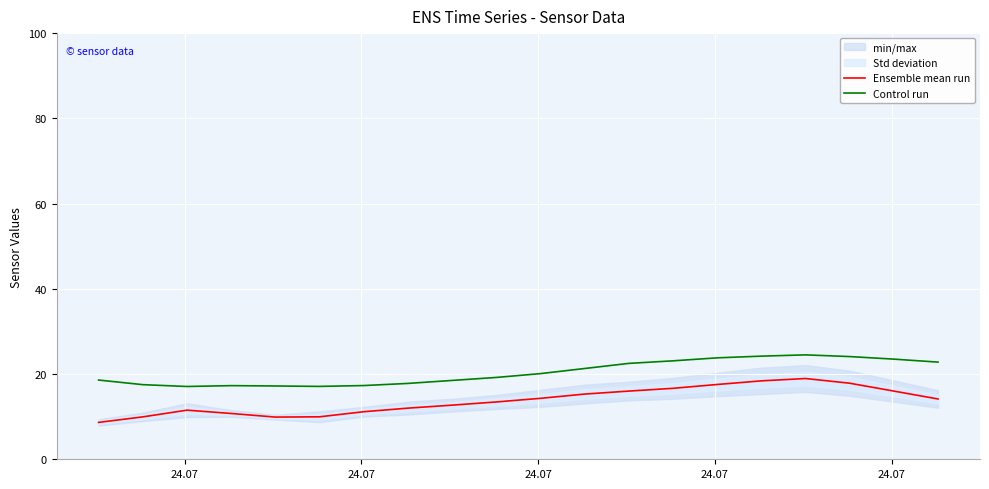

Is this an area chart (filled region under the line)?

No